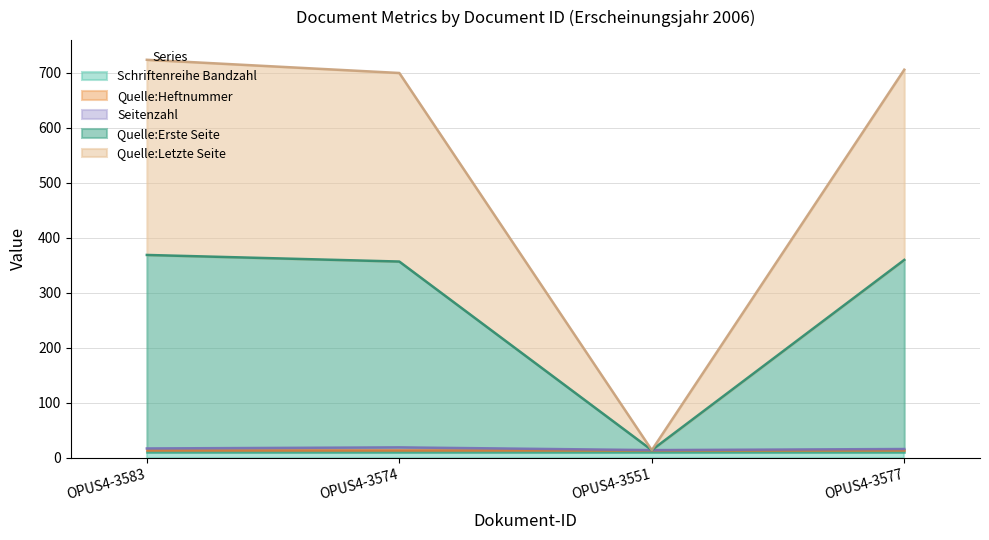

Which series has the largest total across all categories?

Quelle:Letzte Seite